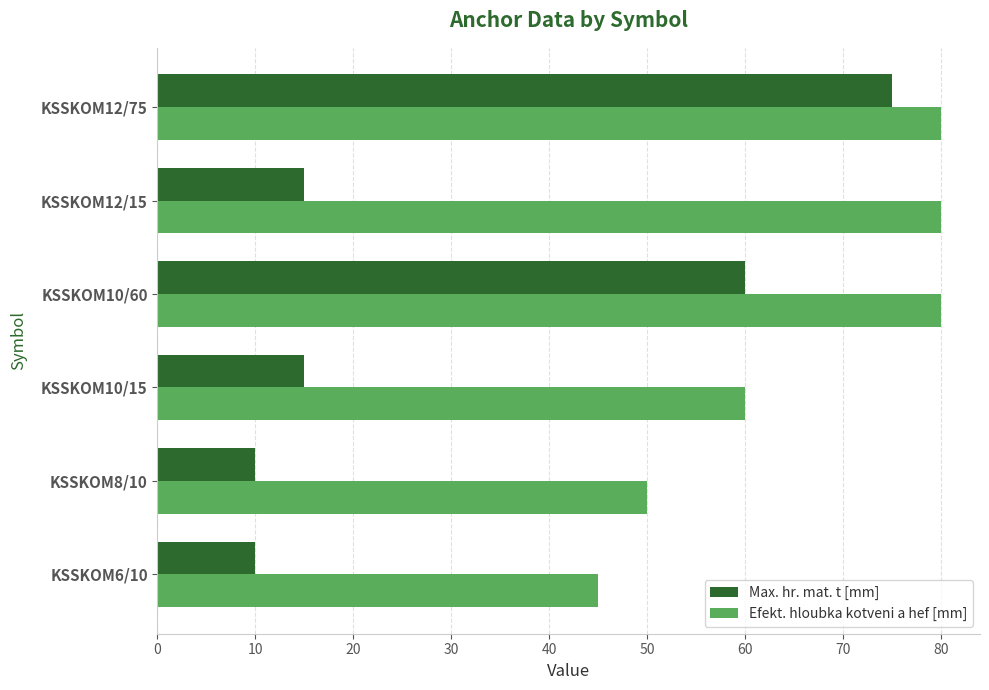

What is the minimum value shown in the chart?

10